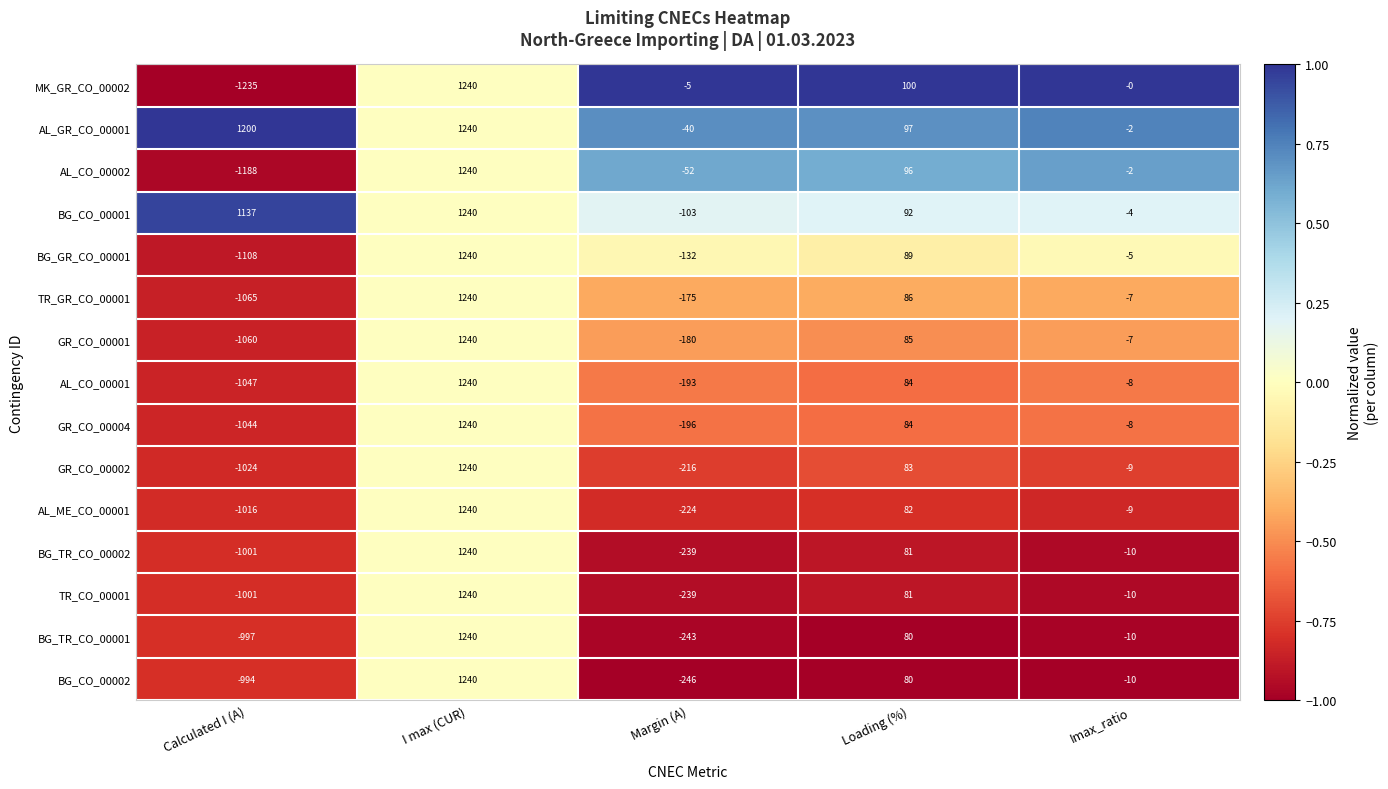

Which series has the largest range (max minus min)?

MK_GR_CO_00002